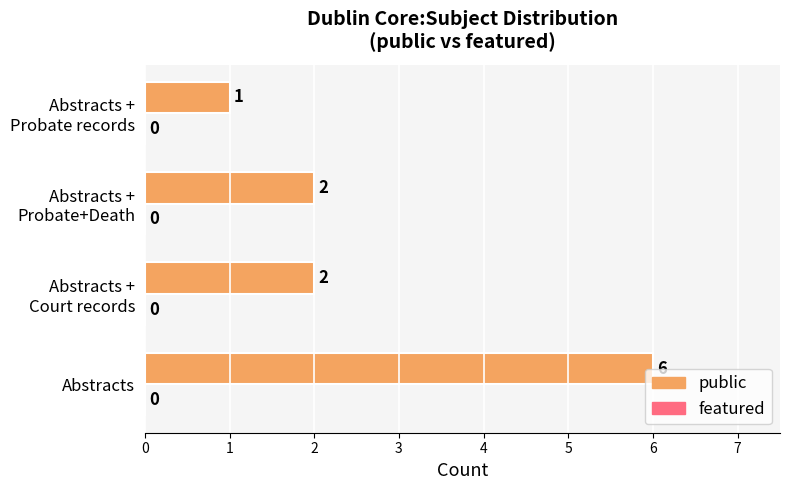

The value at Abstracts is 10. True or false?

False